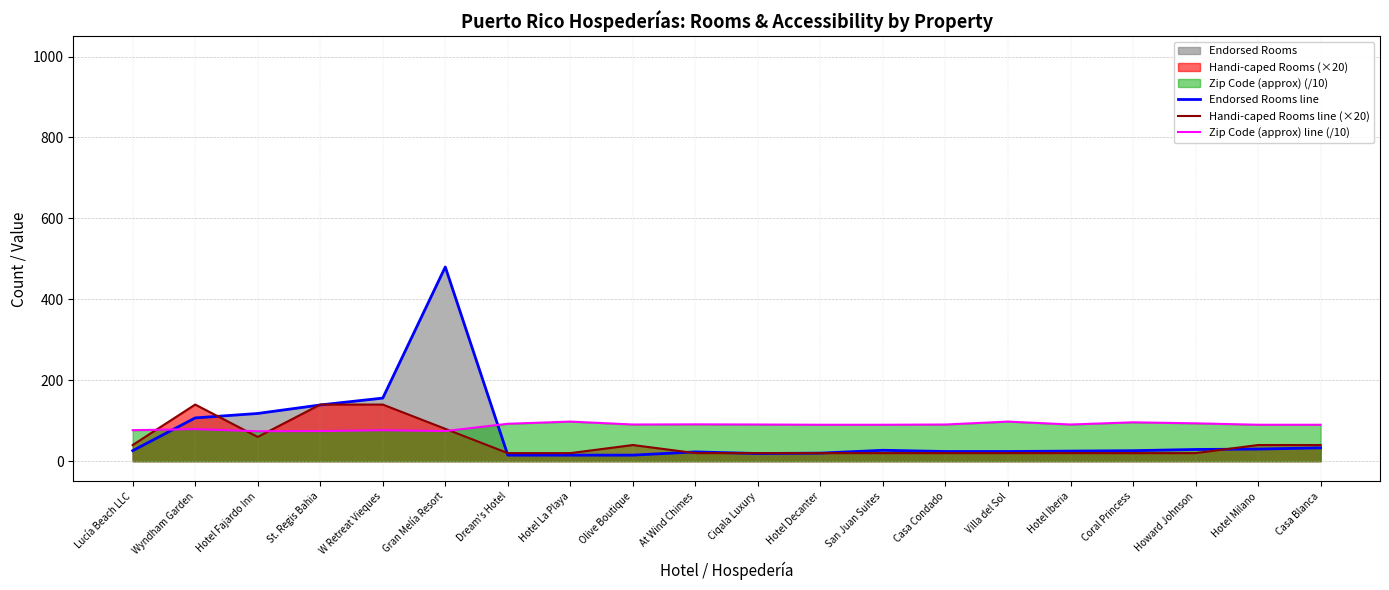

Which series has the largest total across all categories?

Zip Code (approx) line (/10)